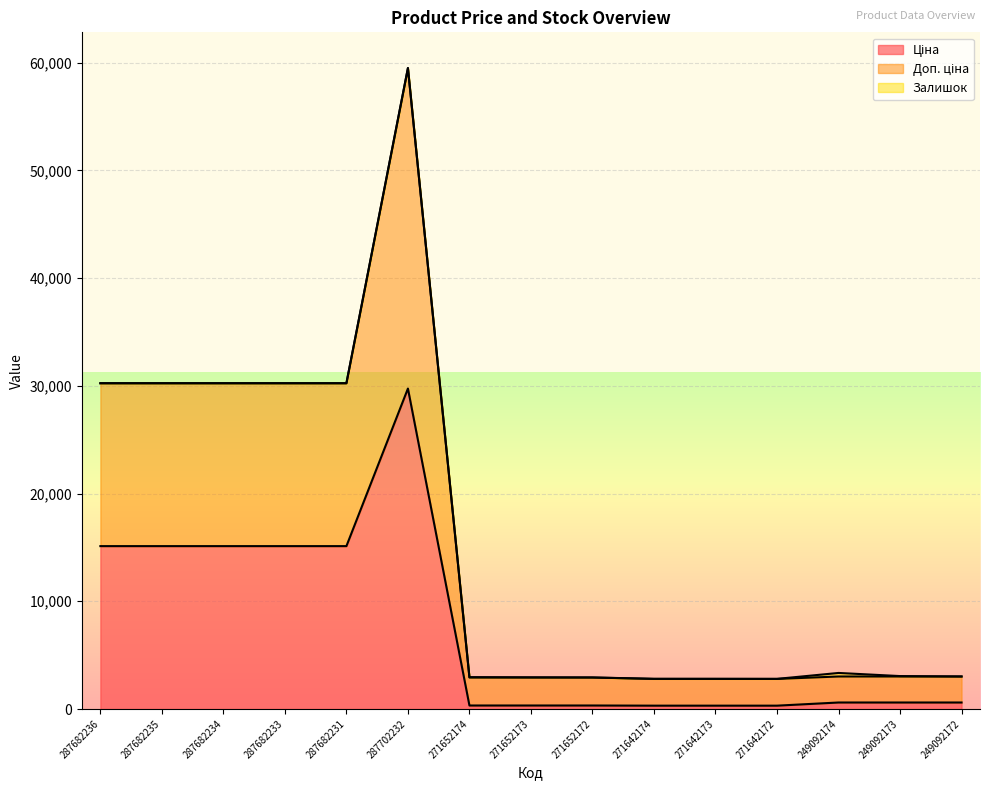

Is it true that Доп. ціна equals 30240.0 at 287682233?

True